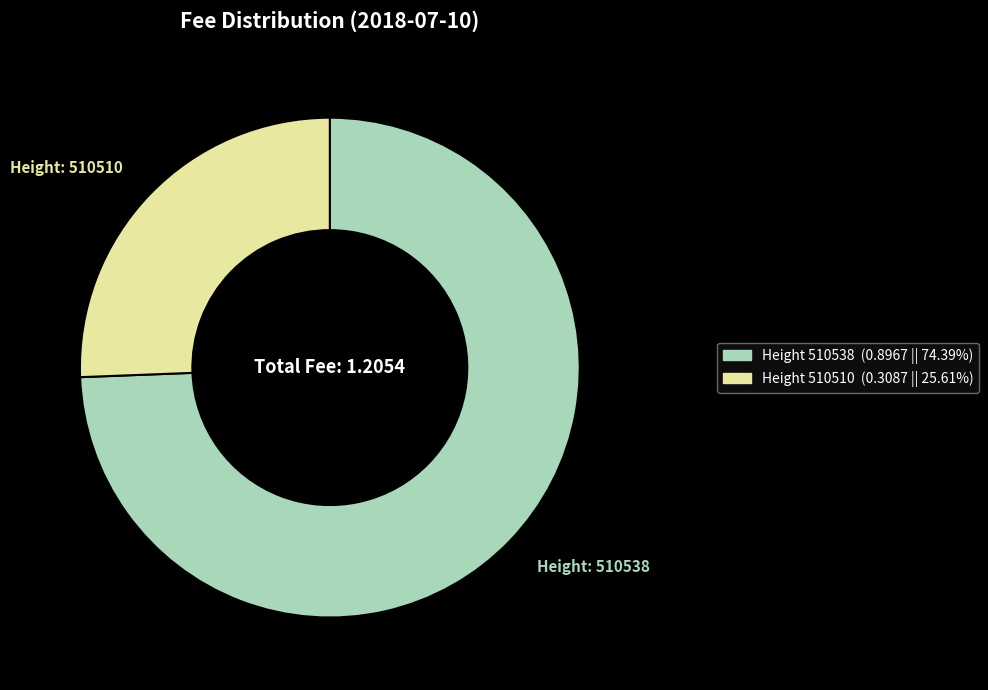

Is there any slice that represents more than half of the pie?

Yes